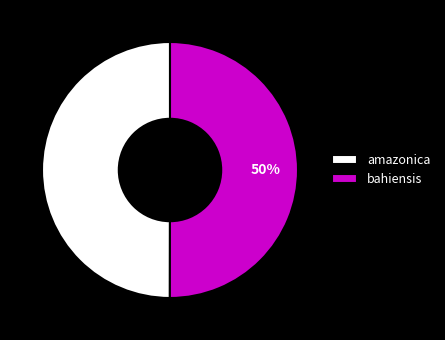

Combined, do bahiensis and amazonica account for over 50%?

Yes